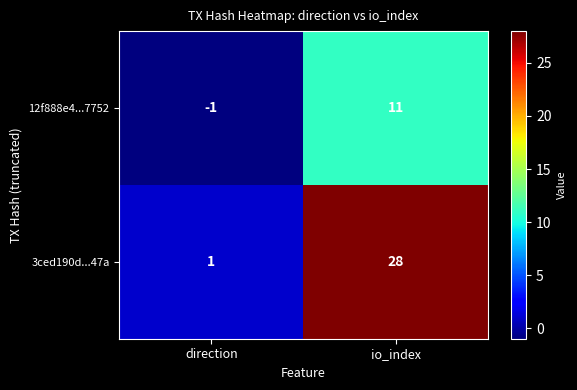

Between direction and io_index, which series saw the biggest shift?

3ced190d...47a